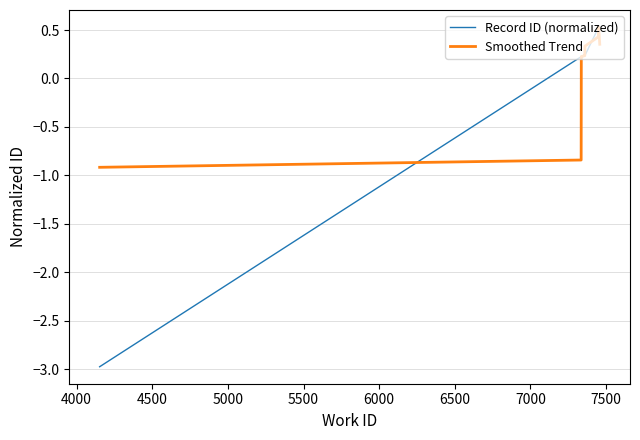

At how many categories does at least one series exceed -1?

10